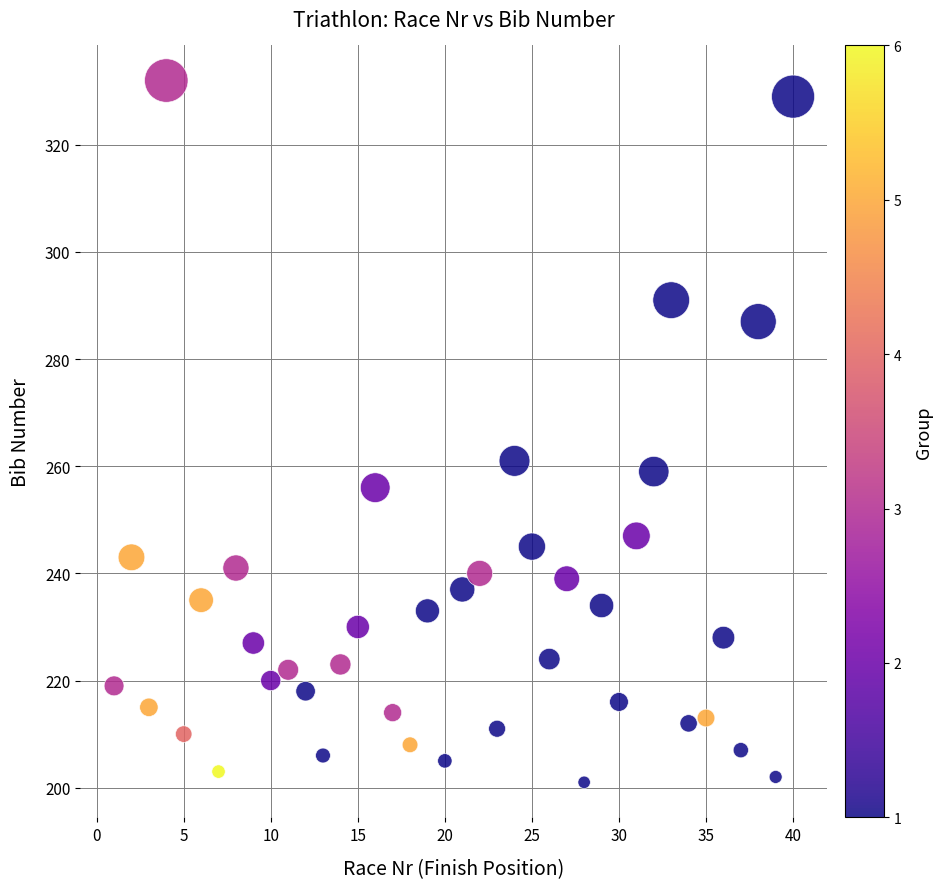

What is the range of X values (max minus min)?

39